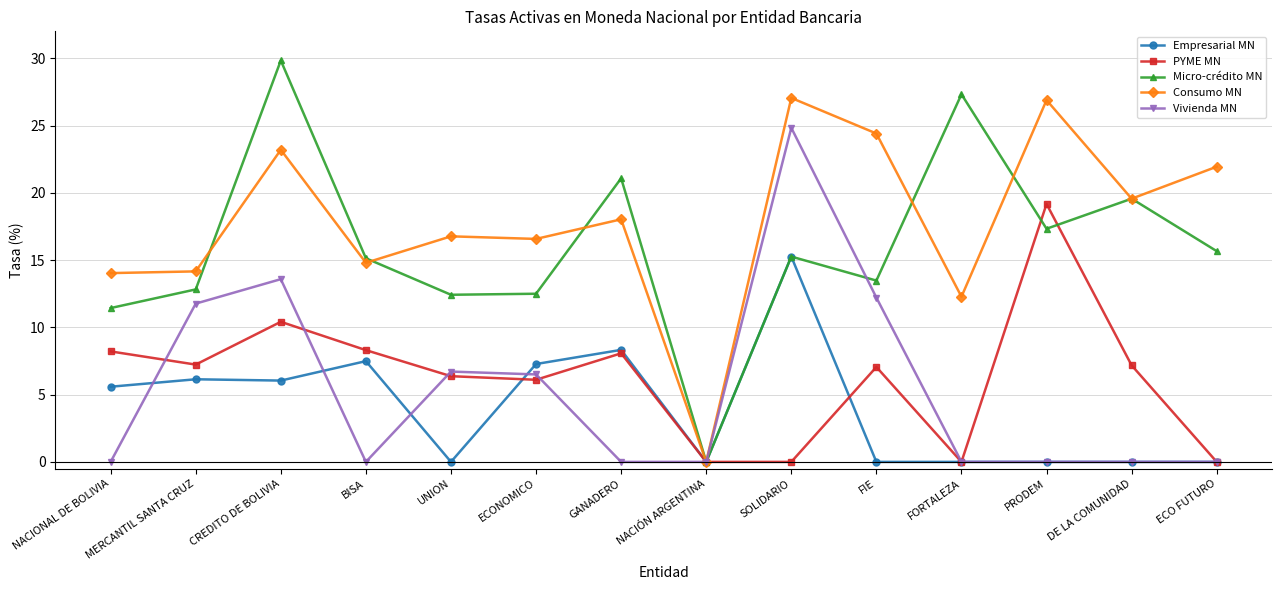

Which category has the highest value in the Vivienda MN series?

SOLIDARIO